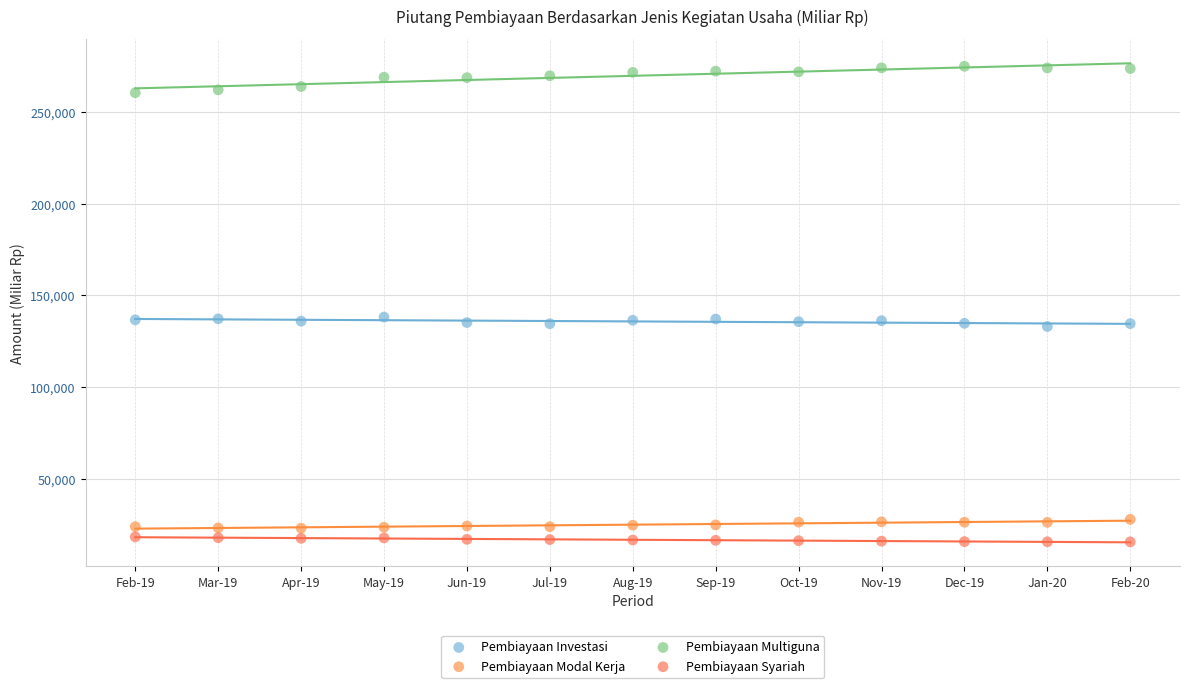

Which series reaches the maximum Y coordinate?

Pembiayaan Multiguna